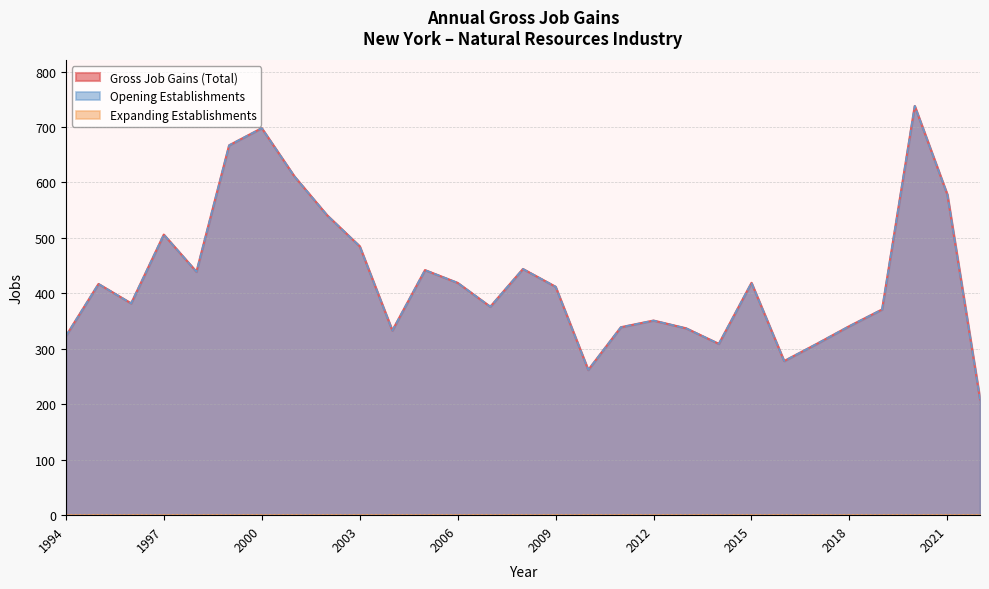

What is the lowest value of the Opening Establishments series?

209